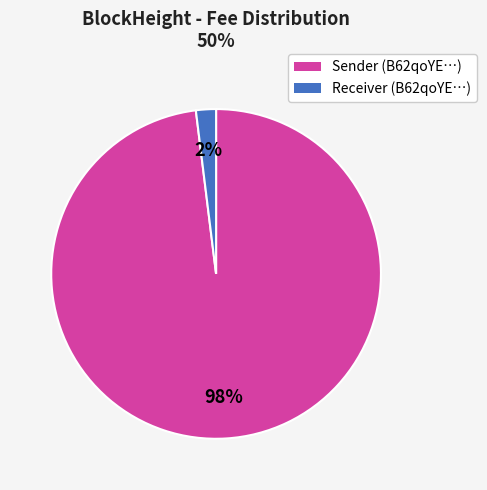

To the nearest percent, what portion does Receiver (B62qoYE…) represent?

2%